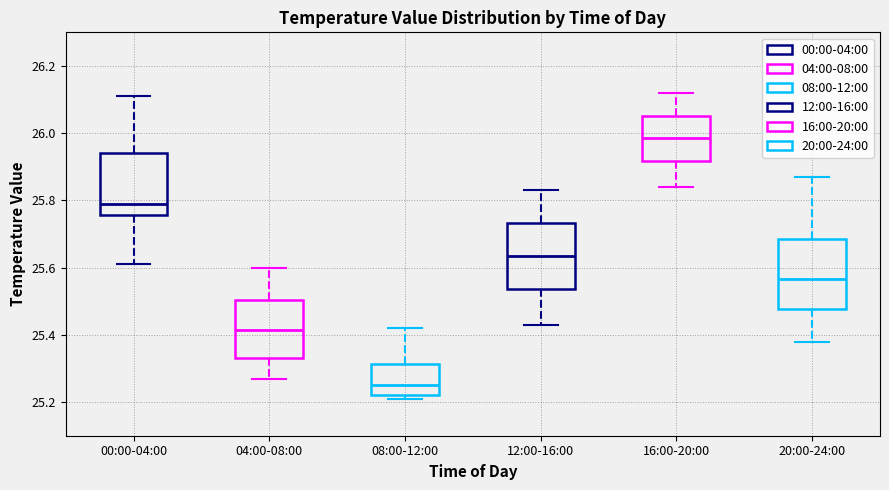

Reading left to right, read every box against the y-axis: the position of its median line, the range the box covers, and the ends of its whiskers. The values are not printed on the chart, so give them approximately, as read against the axis.

00:00-04:00: median 25.80, box 25.76 to 25.94, whiskers 25.62 to 26.12
04:00-08:00: median 25.42, box 25.34 to 25.50, whiskers 25.28 to 25.60
08:00-12:00: median 25.26, box 25.22 to 25.32, whiskers 25.22 (just below the box's lower edge) to 25.42
12:00-16:00: median 25.64, box 25.54 to 25.74, whiskers 25.44 to 25.84
16:00-20:00: median 25.98, box 25.92 to 26.06, whiskers 25.84 to 26.12
20:00-24:00: median 25.56, box 25.48 to 25.68, whiskers 25.38 to 25.88